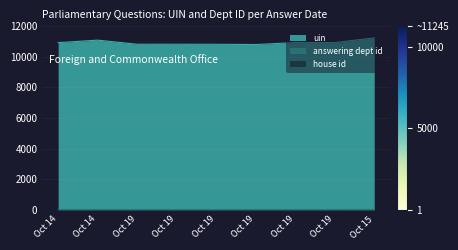

How many data points does each series have?

9